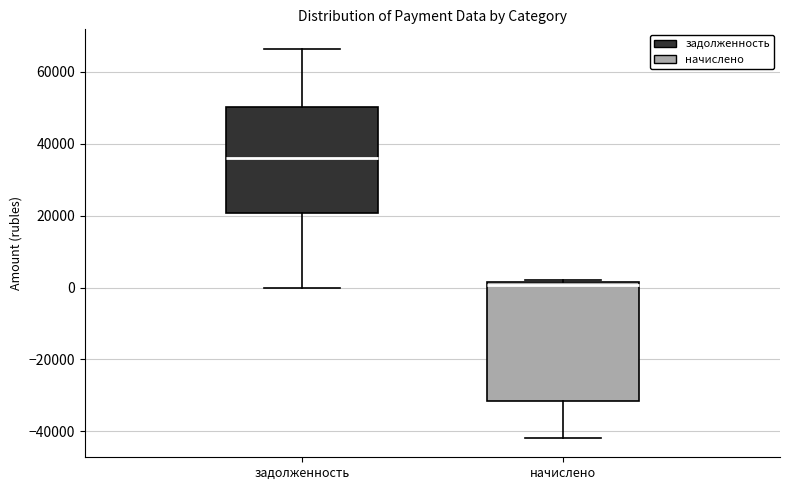

Reading left to right, transcribe this box plot: for each box, give where its median line is, the range the box spans, and where its two whiskers end, as read against the y-axis. The values are not printed on the chart, so give them approximately, as read against the axis.

задолженность: median 36000, box 20000 to 50000, whiskers 0 to 66000
начислено: median 0, box -32000 to 2000, whiskers -42000 to 2000